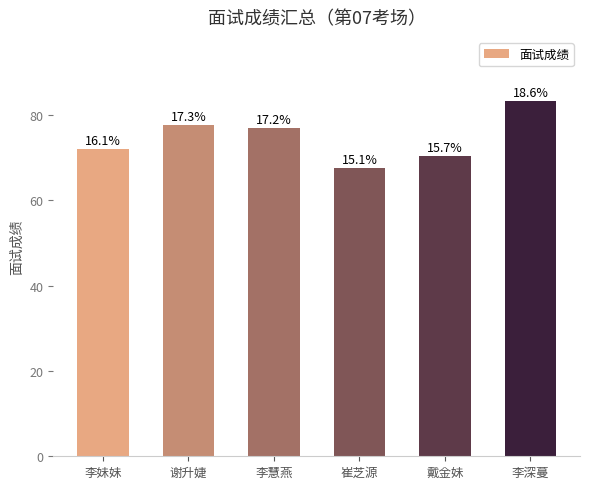

Reading right to left, transcribe all the data shown in this chart.

83.3	70.3	67.7	77.0	77.7	72.0